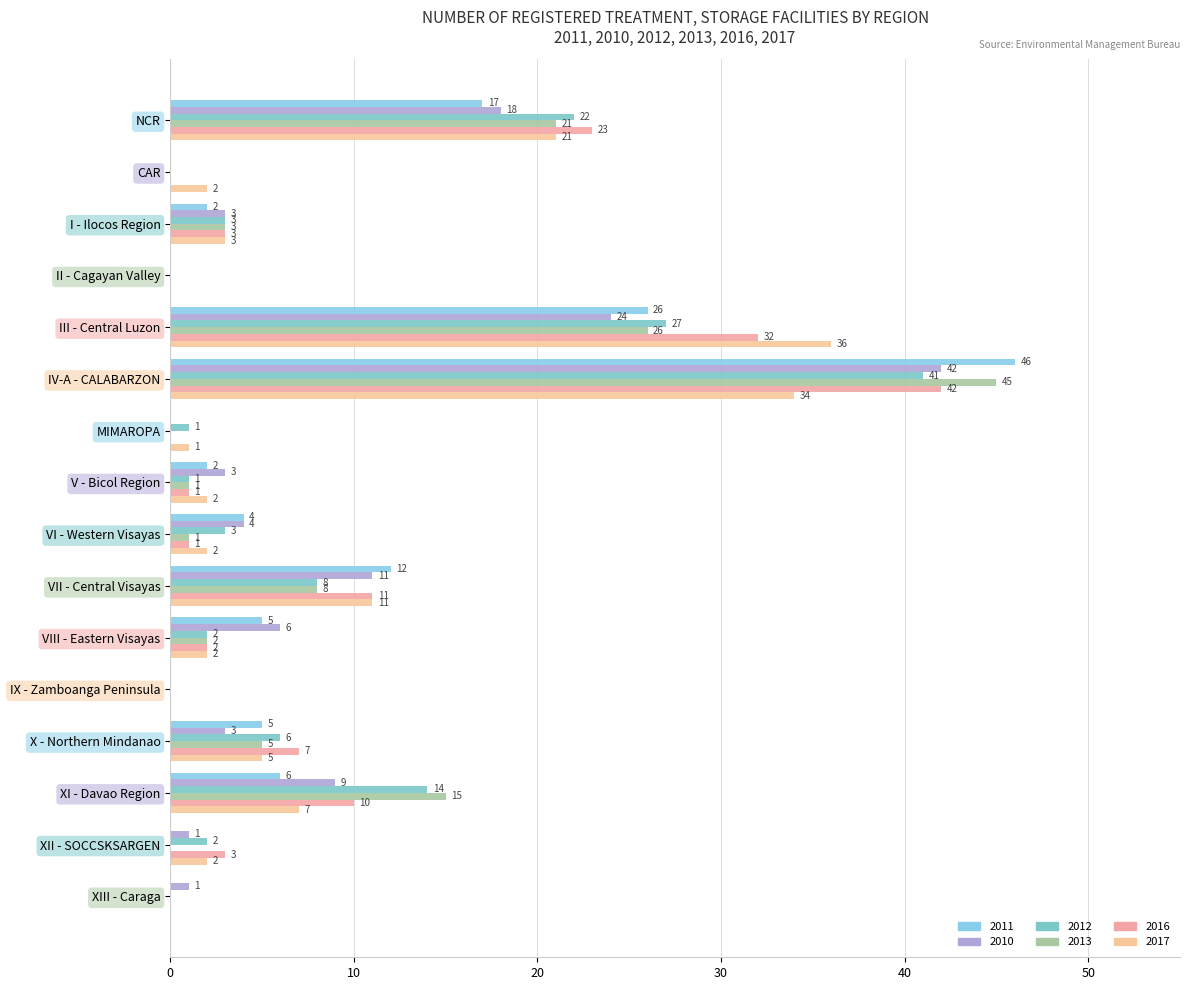

The value of 2012 at VI - Western Visayas is 3. True or false?

True